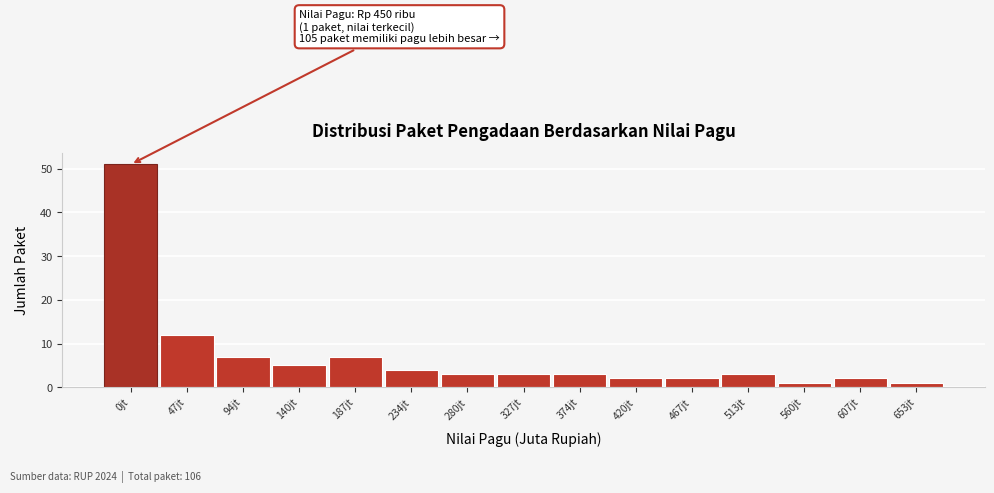

Reading left to right, list all the values displayed in this chart.

0jt=51	47jt=12	94jt=7	140jt=5	187jt=7	234jt=4	280jt=3	327jt=3	374jt=3	420jt=2	467jt=2	513jt=3	560jt=1	607jt=2	653jt=1